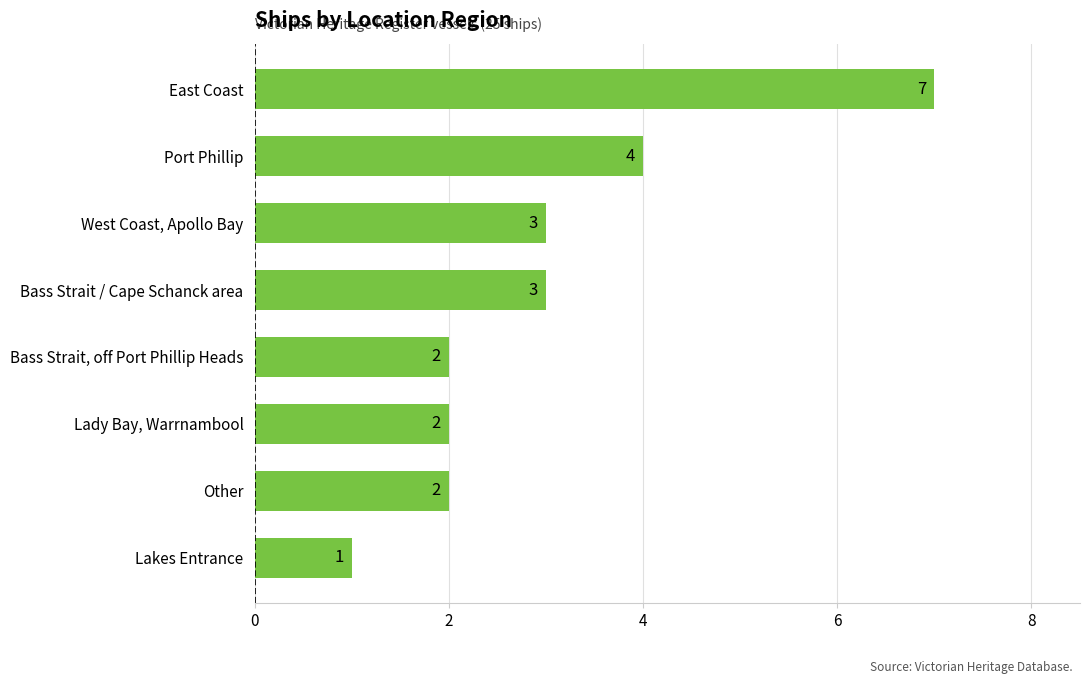

What is the minimum value shown in the chart?

1